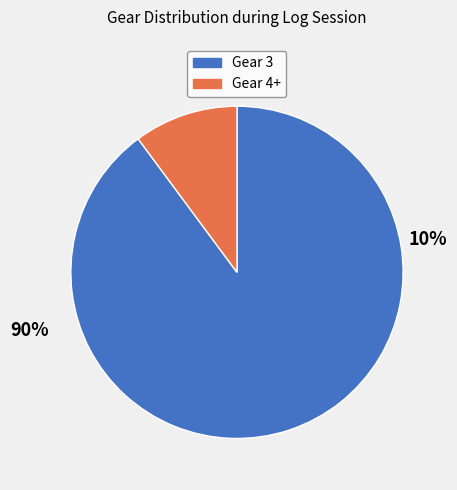

Rank the categories by value from lowest to highest.

Gear 4+, Gear 3